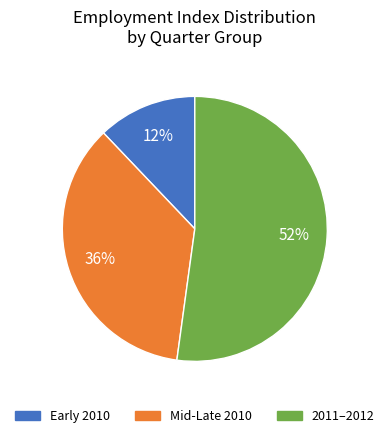

Is there any slice that represents more than half of the pie?

Yes